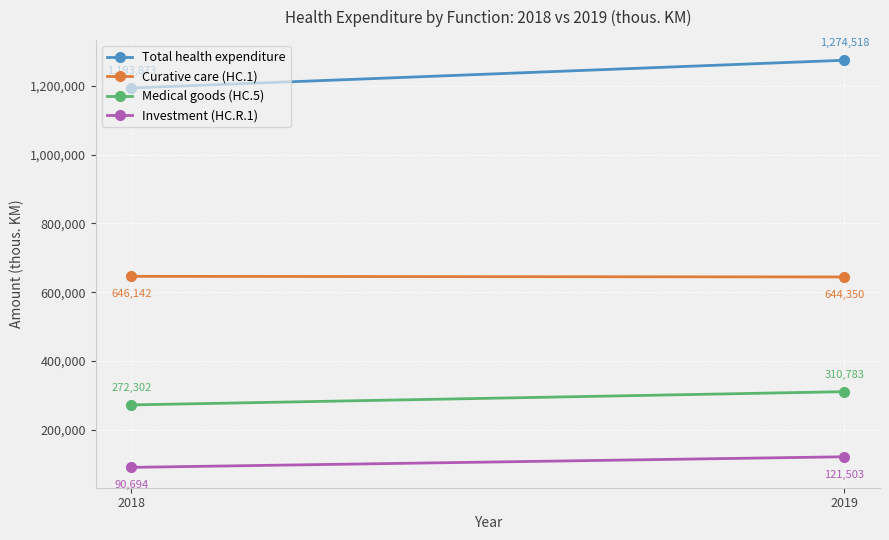

Reading left to right, transcribe all the data shown in this chart.

Total health expenditure: 1193873	1274518
Curative care (HC.1): 646142	644350
Medical goods (HC.5): 272302	310783
Investment (HC.R.1): 90694	121503